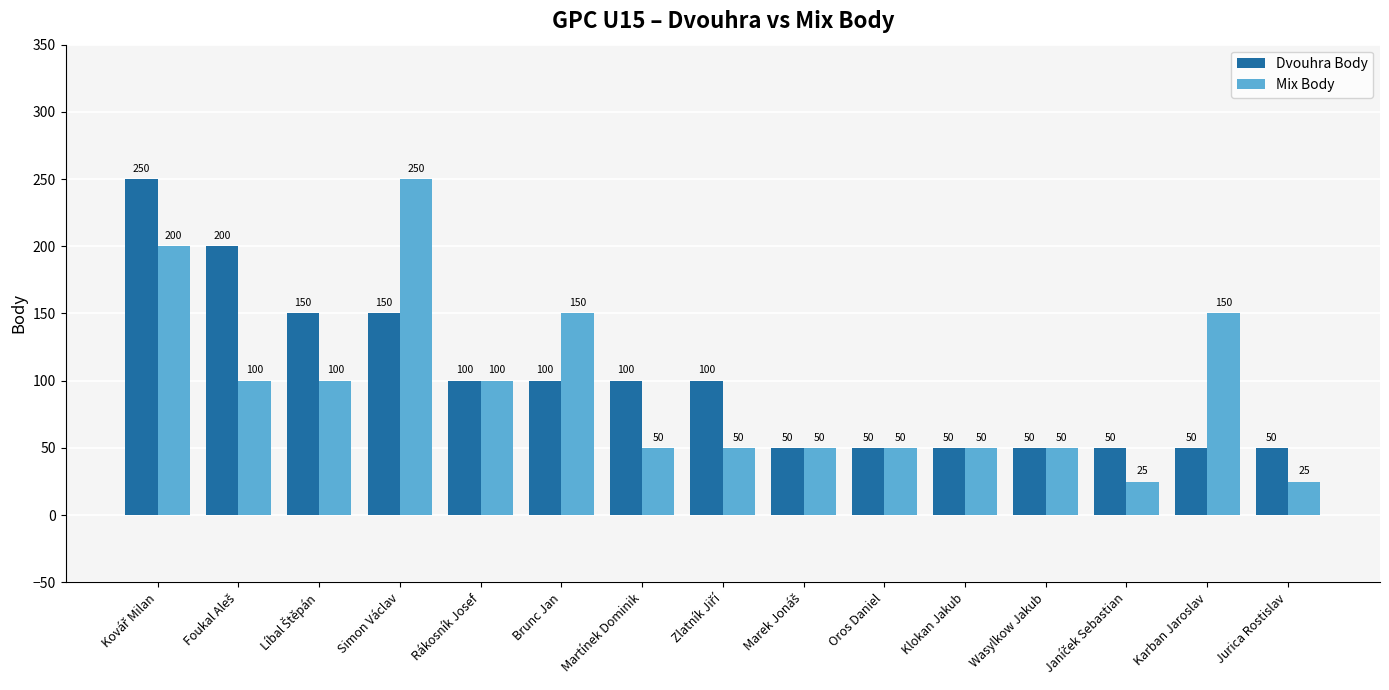

What is the maximum value shown in the chart?

250